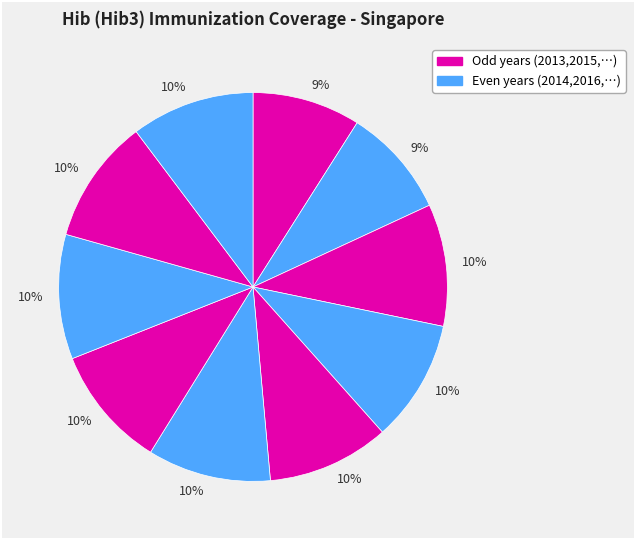

Is there a majority slice in this chart?

No